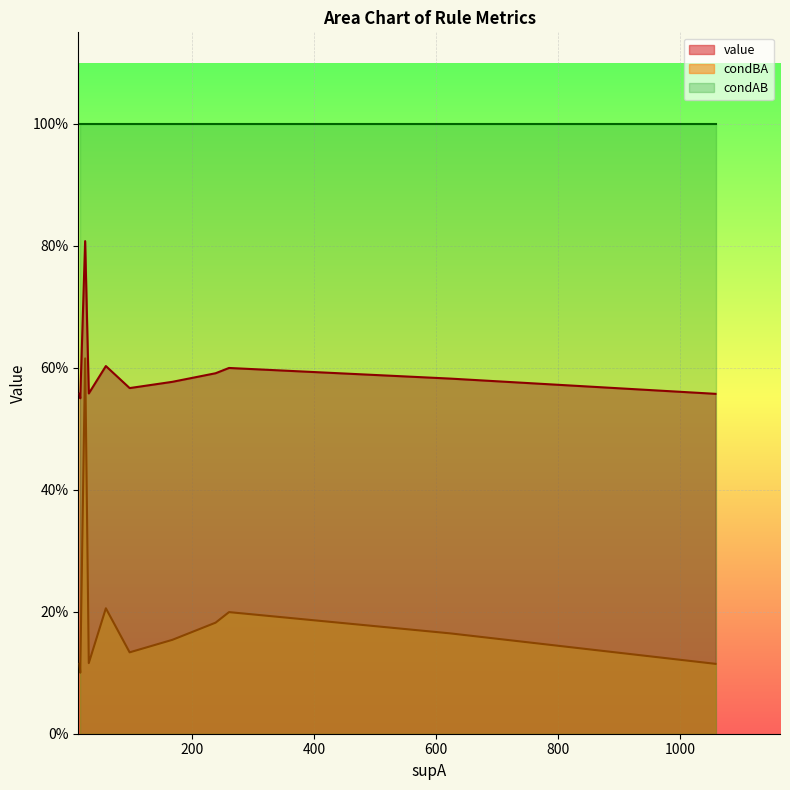

Is it true that value equals 0.8 at 24?

True